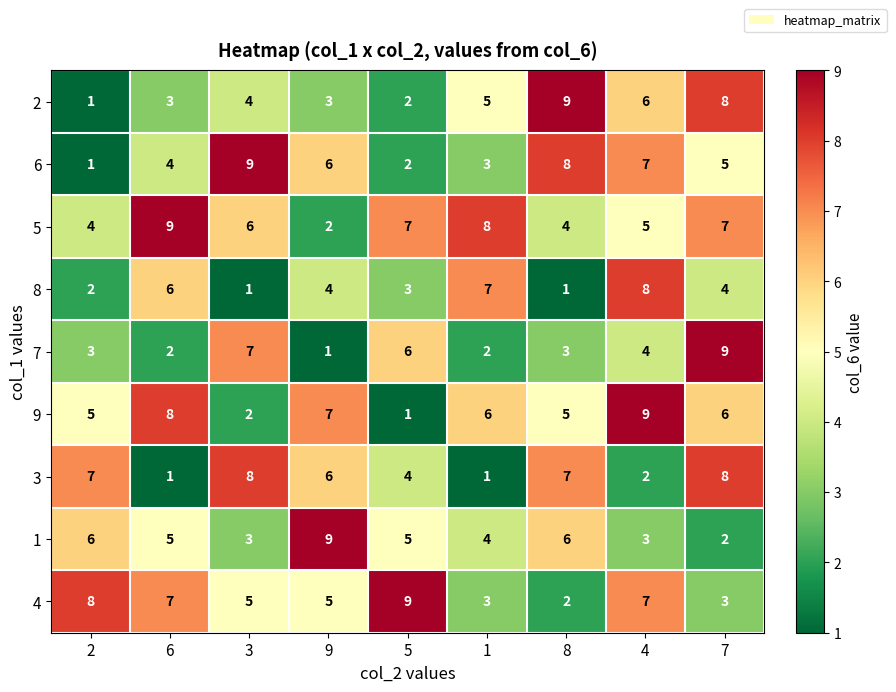

How many series are shown in this chart?

9